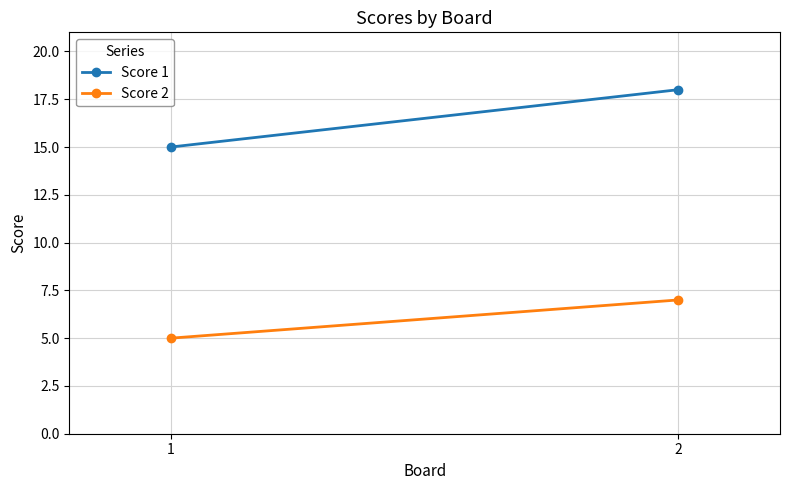

How many distinct data groups are displayed?

2